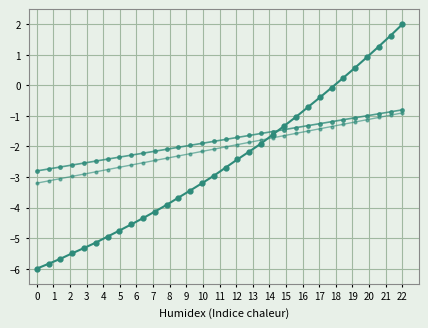

Count the number of data series in this chart.

3